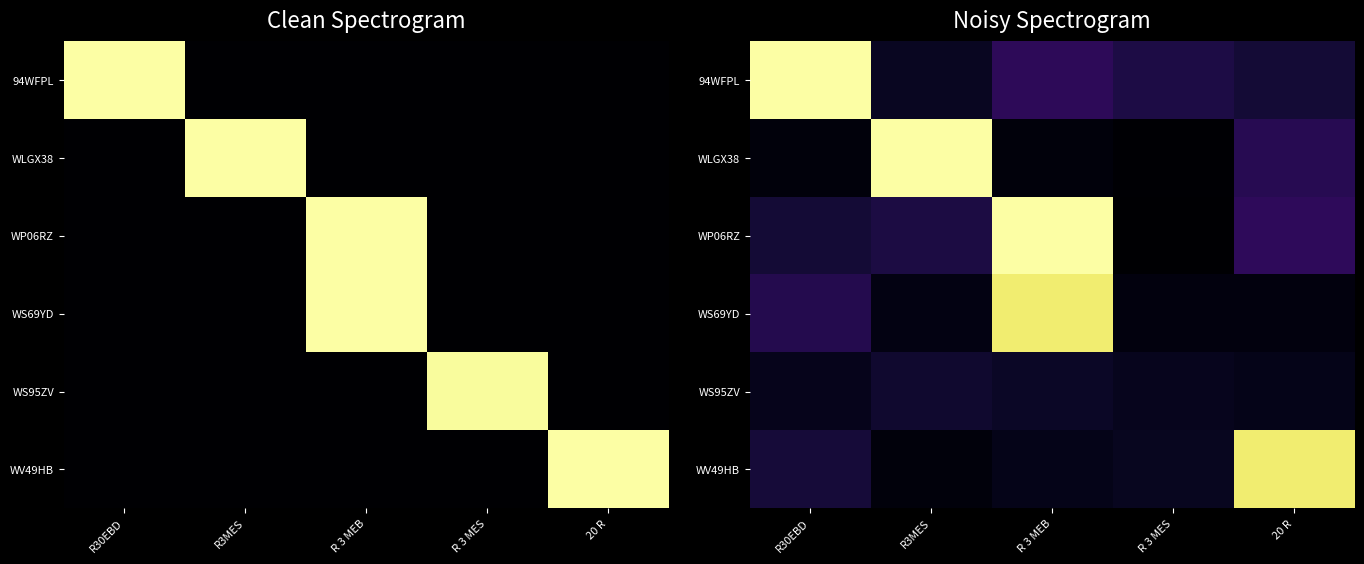

Which has a higher value, 20 R or R30EBD?

R30EBD